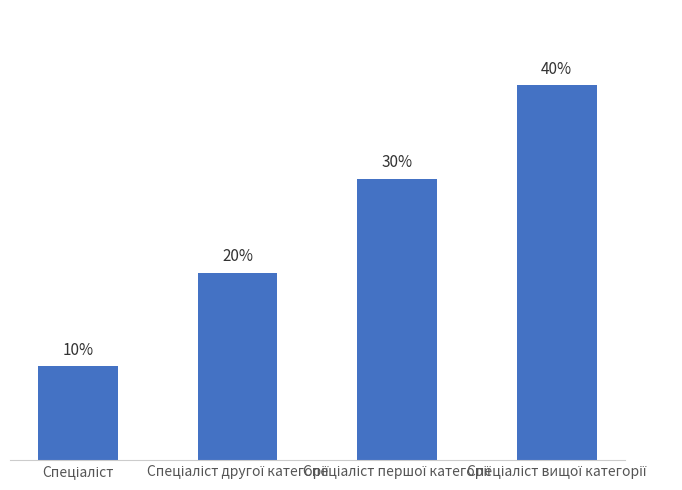

How many values exceed 30?

1